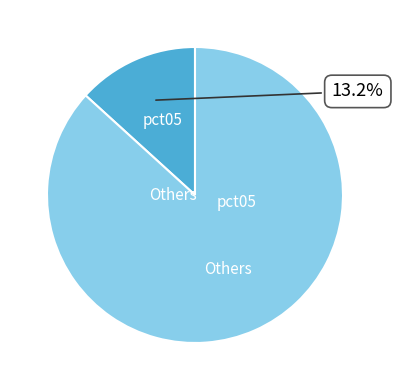

Combined, do Others and pct05 account for over 50%?

Yes